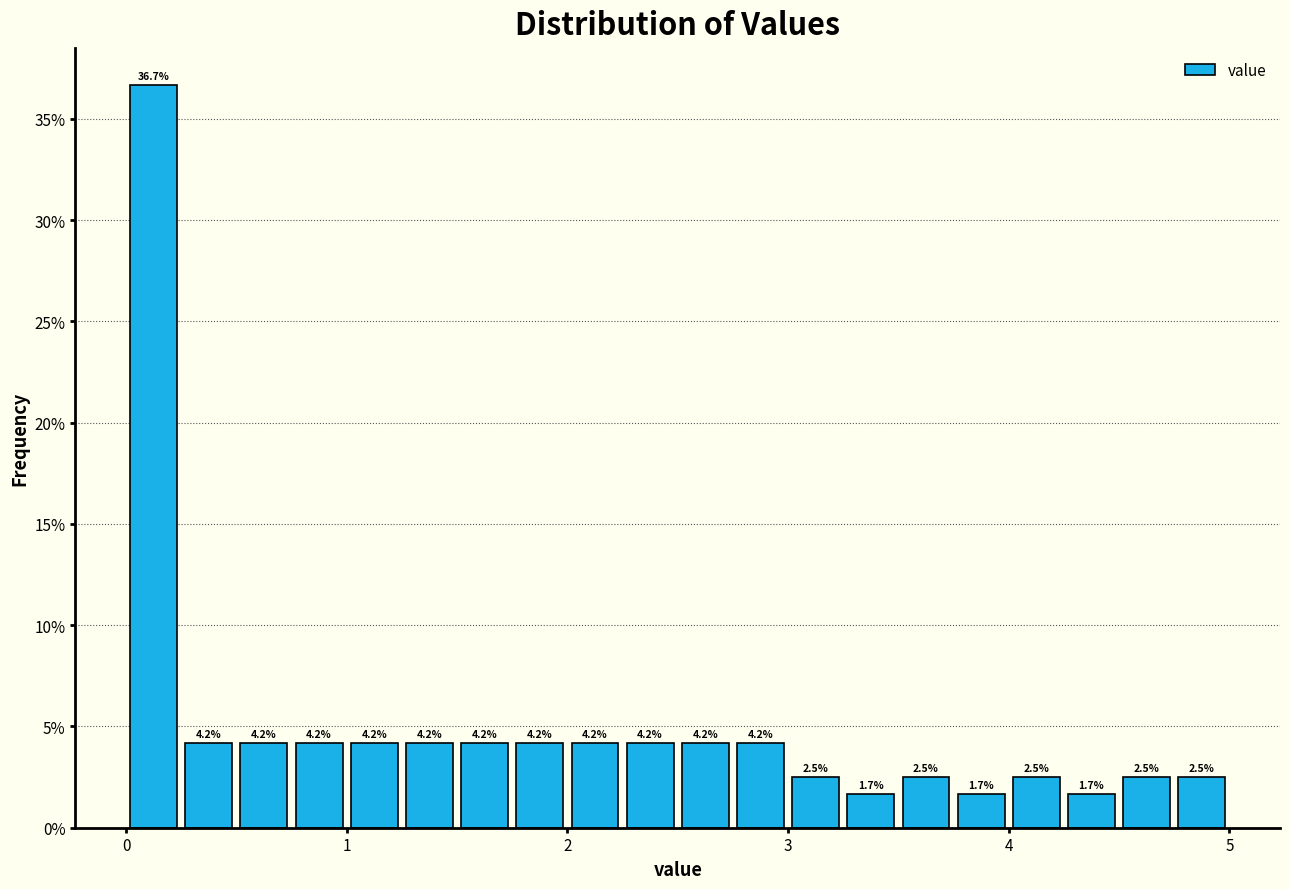

Read against the x-axis, roughly where is the centre of the tallest bar?

0.1